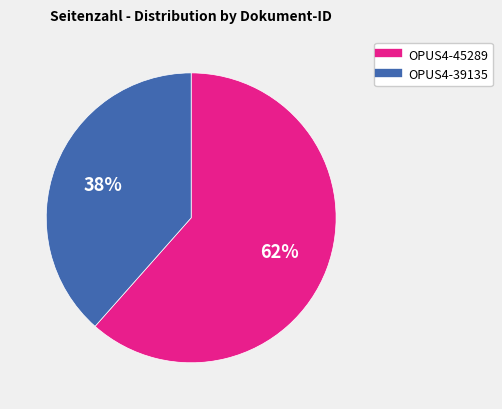

To the nearest percent, what is the combined percentage of OPUS4-39135 and OPUS4-45289?

100%